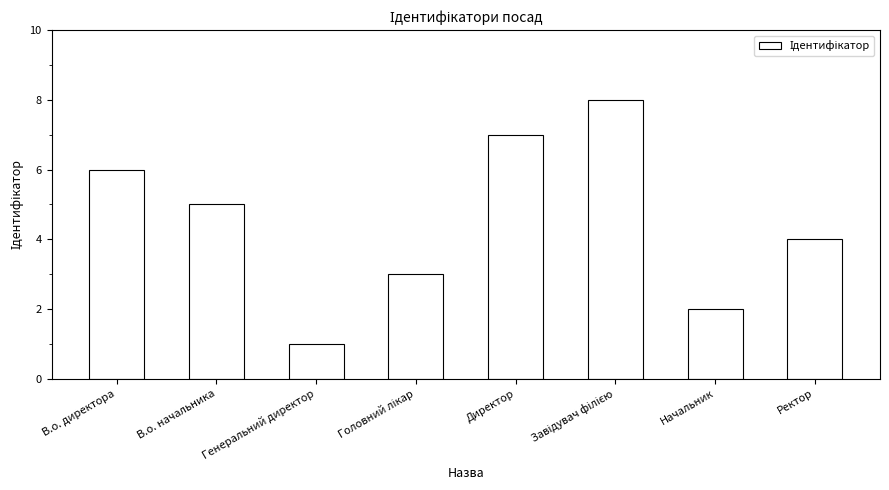

What is the change in value from В.о. директора to Генеральний директор?

-5